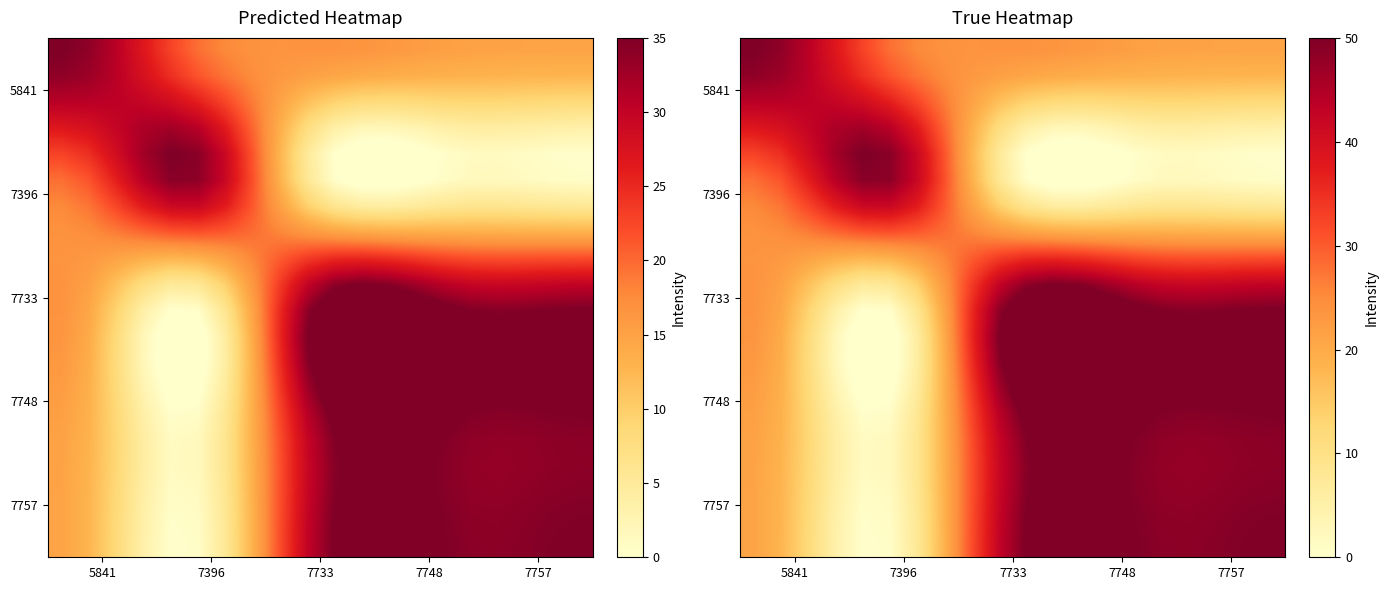

How many distinct data groups are displayed?

20